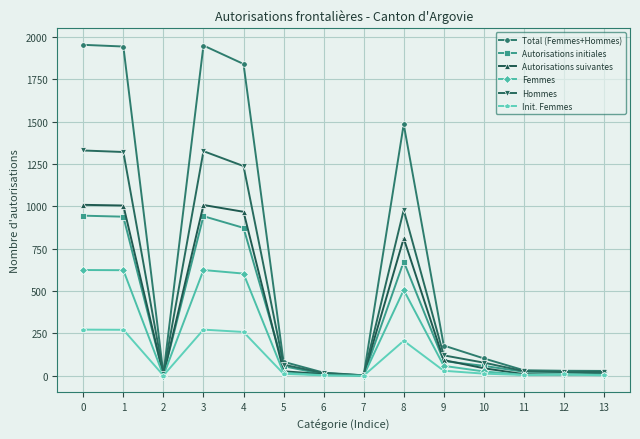

At which label is Hommes closest to 666?

8